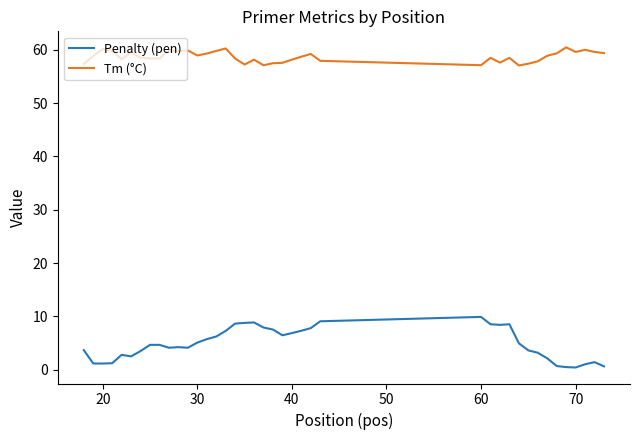

Which series has the widest spread of values?

Penalty (pen)